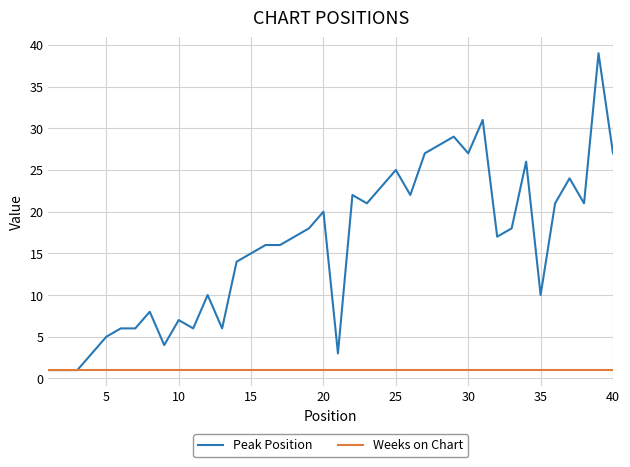

Which series has the widest spread of values?

Peak Position